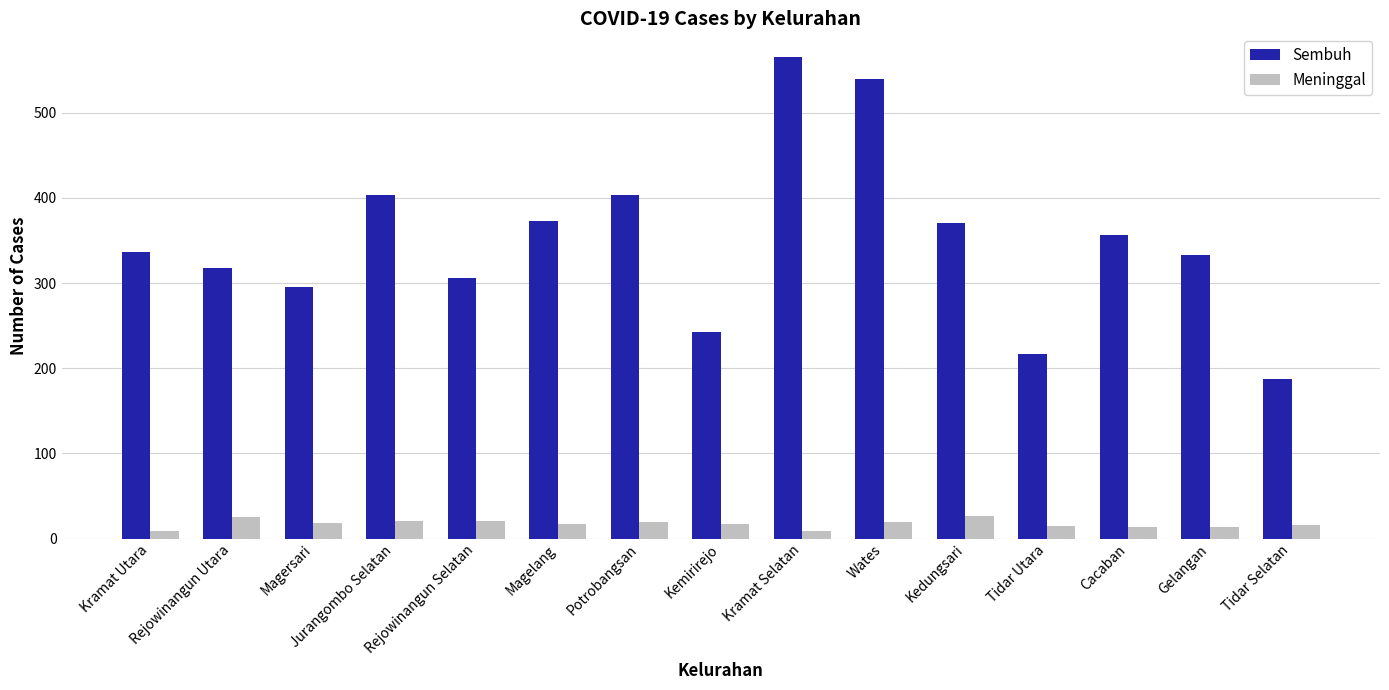

Are the bars grouped side by side (vs. stacked)?

Yes